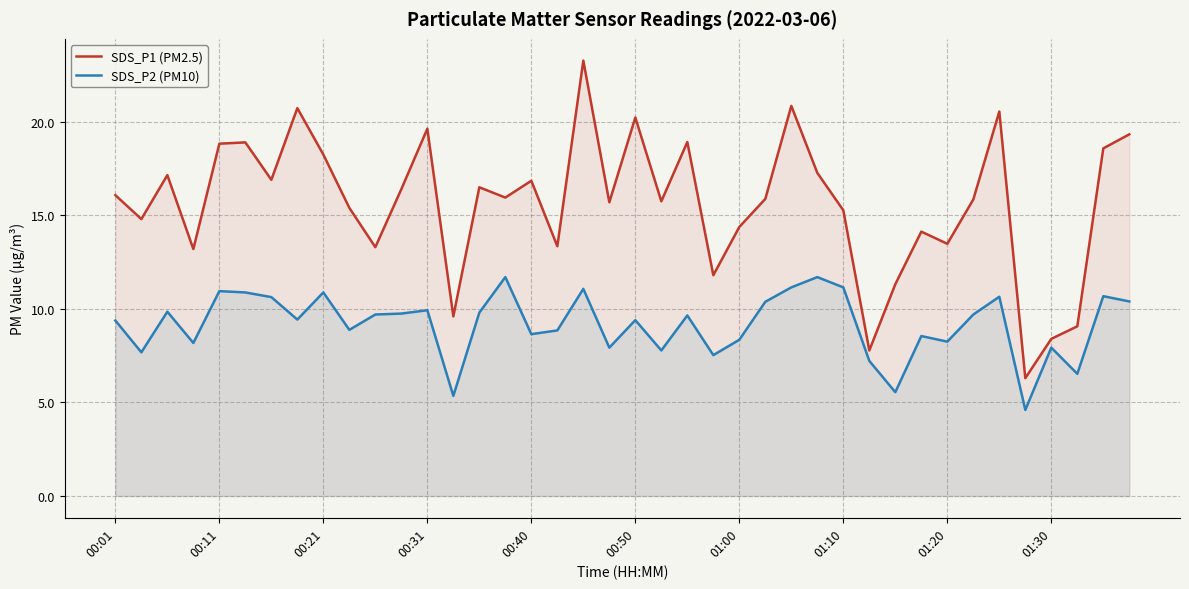

Which series has the largest total across all categories?

SDS_P1 (PM2.5)